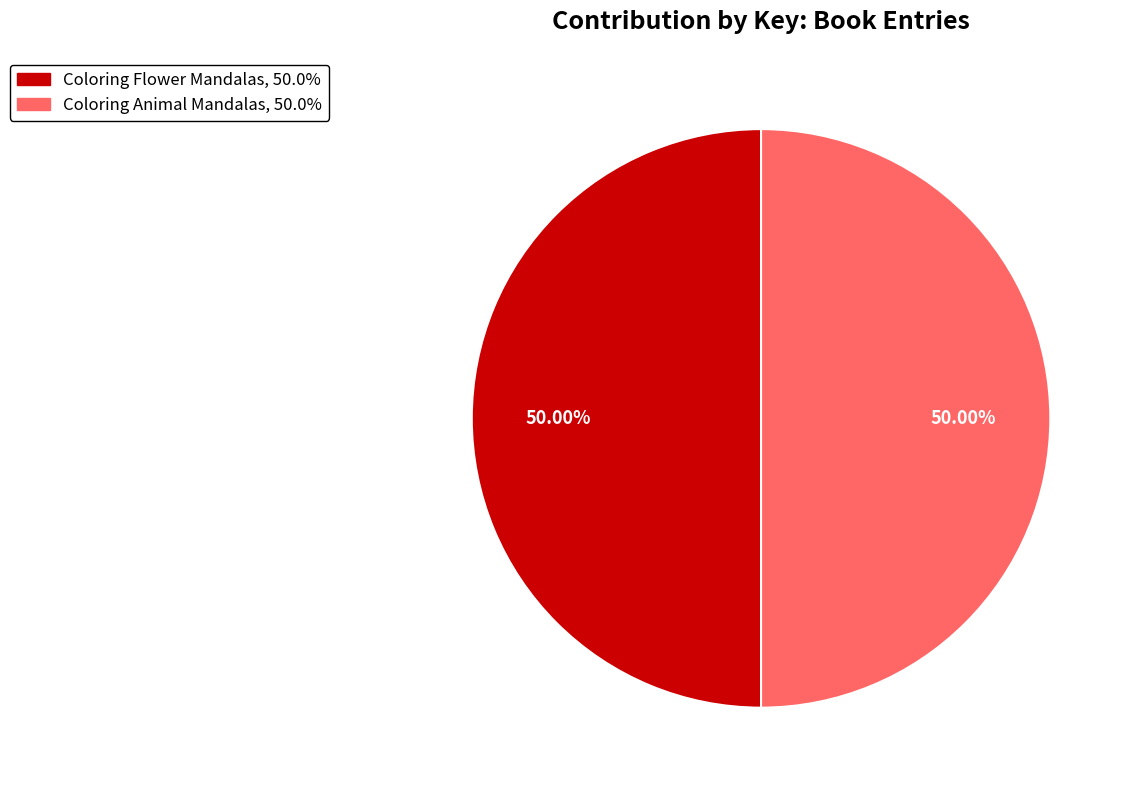

To the nearest percent, what portion does Coloring Animal Mandalas represent?

50%